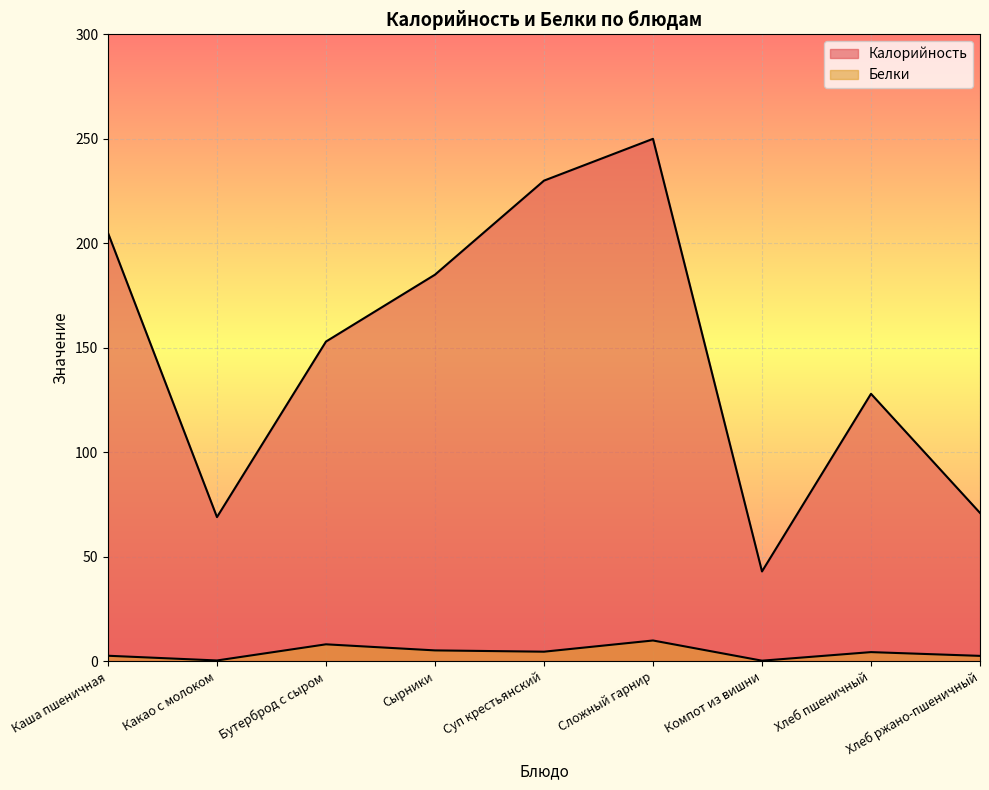

What is the average value of the Белки series?

4.3